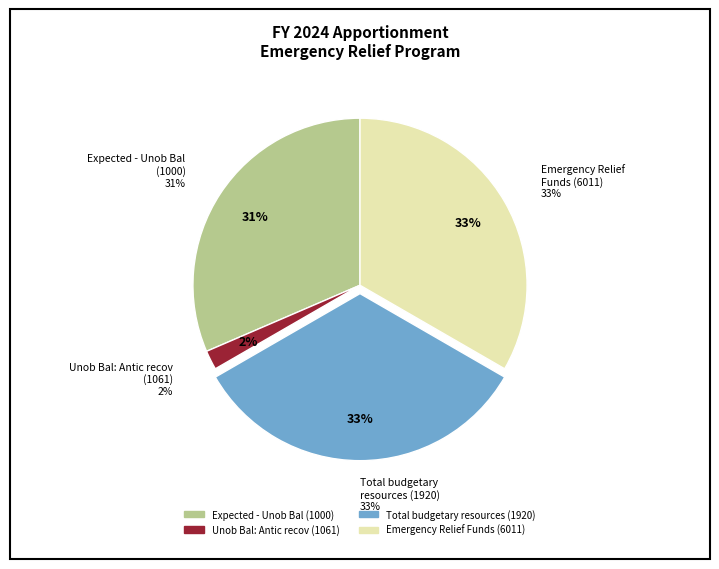

Does Unob Bal: Antic recov
(1061) represent more than half of the total?

No